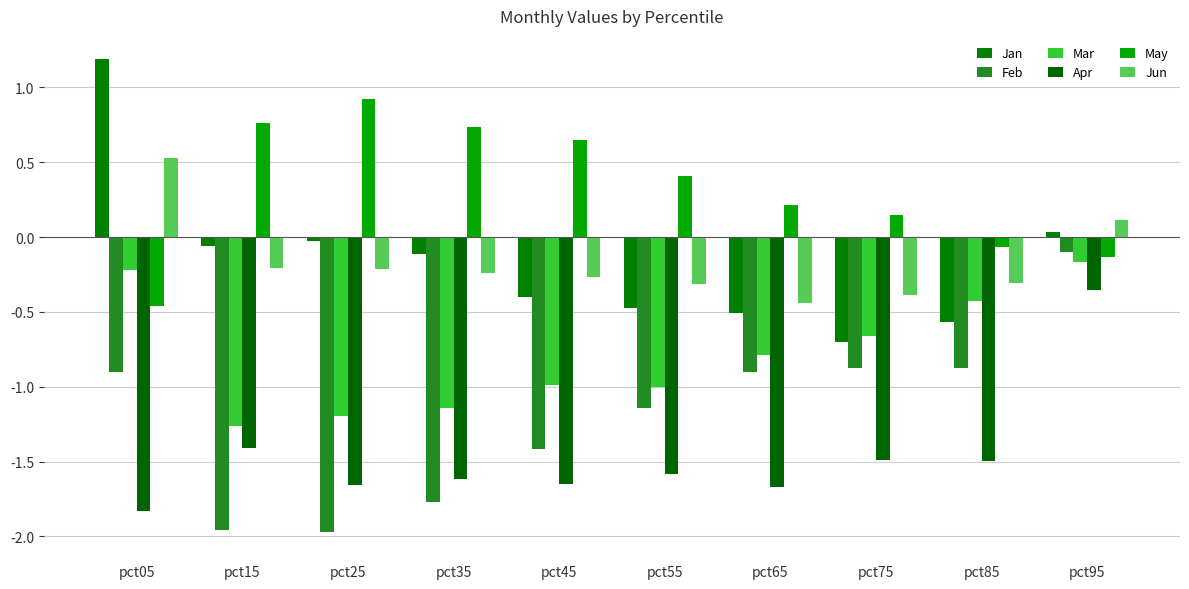

Is it true that Feb equals -0.8 at pct45?

False